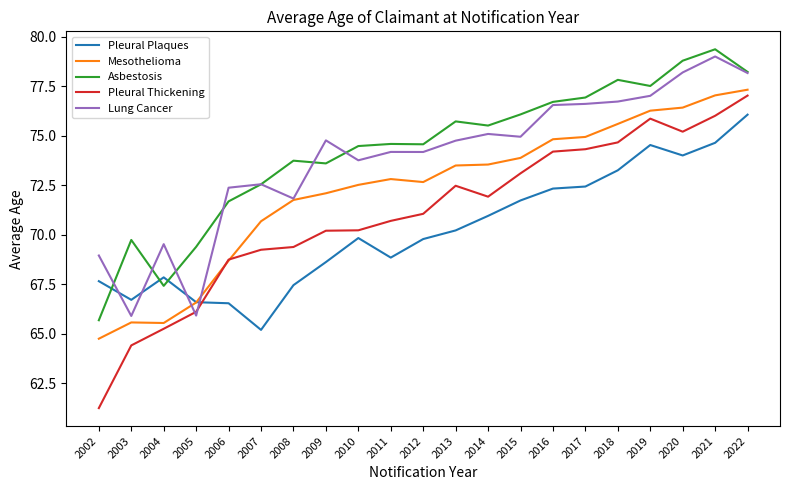

Read the Mesothelioma value at 2010.

72.5